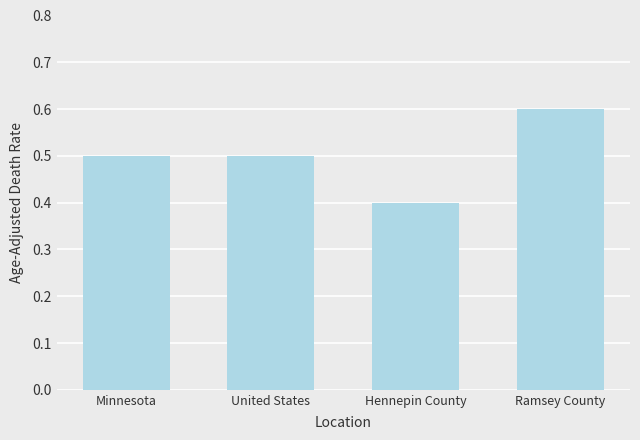

Where is the data nearest to the value 0?

Hennepin County